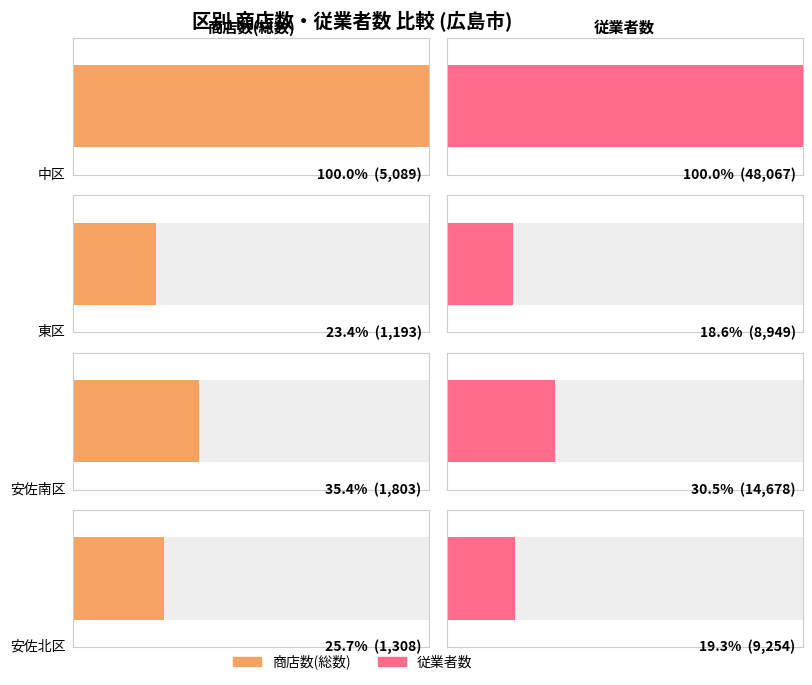

At which category is the sum across all series the highest?

中区